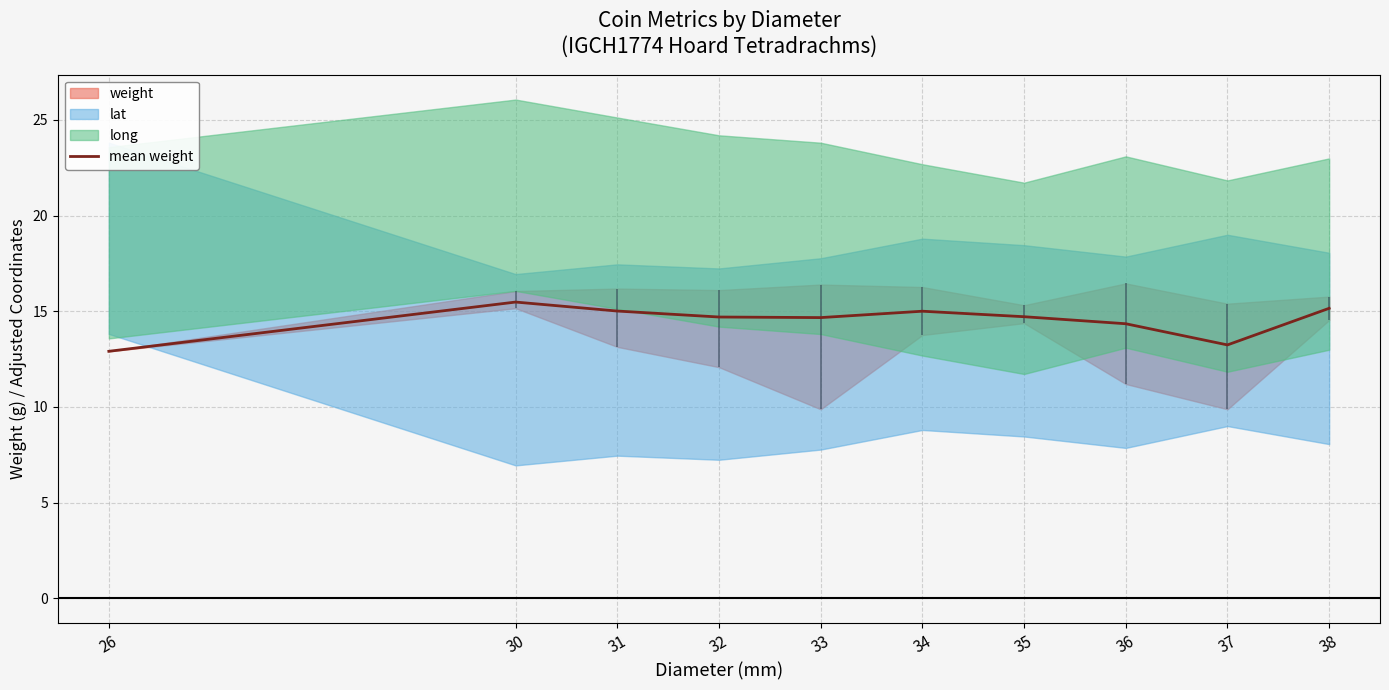

The chart shows a value of 15.5 at 30. True or false?

True